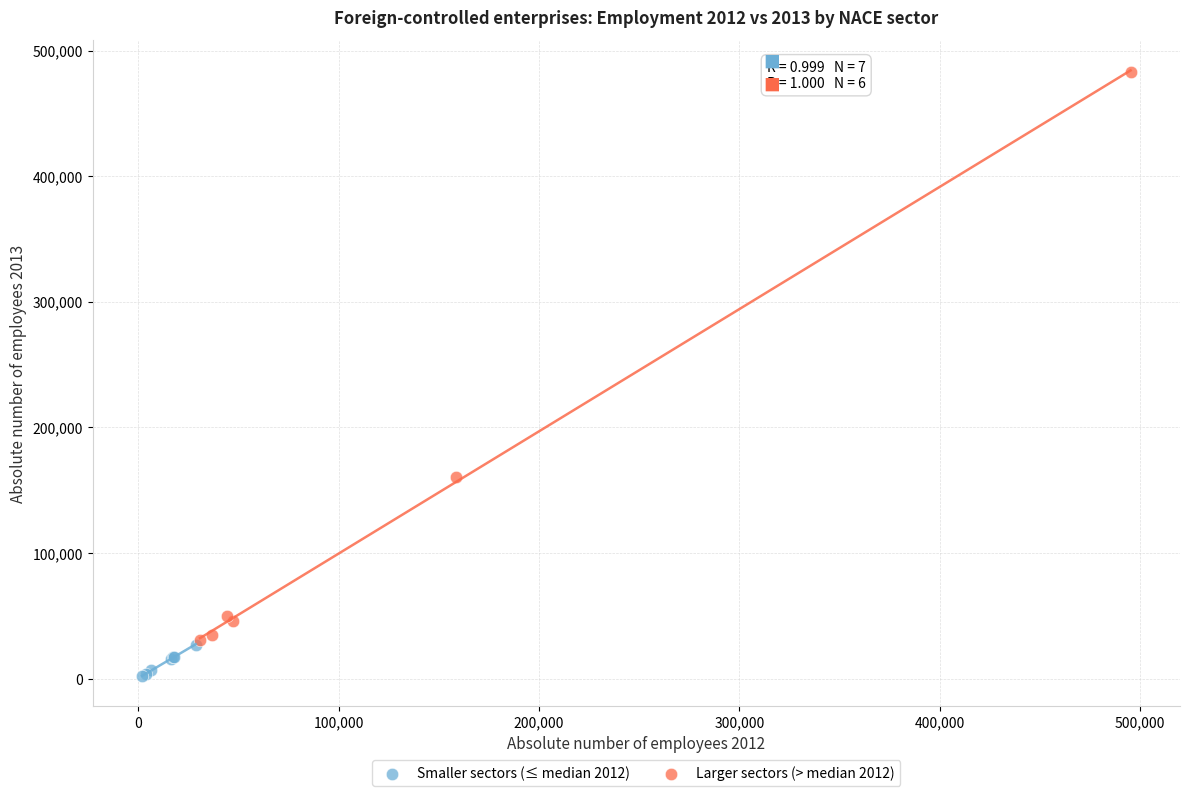

Which series contains the highest Y value?

Larger sectors (> median 2012)